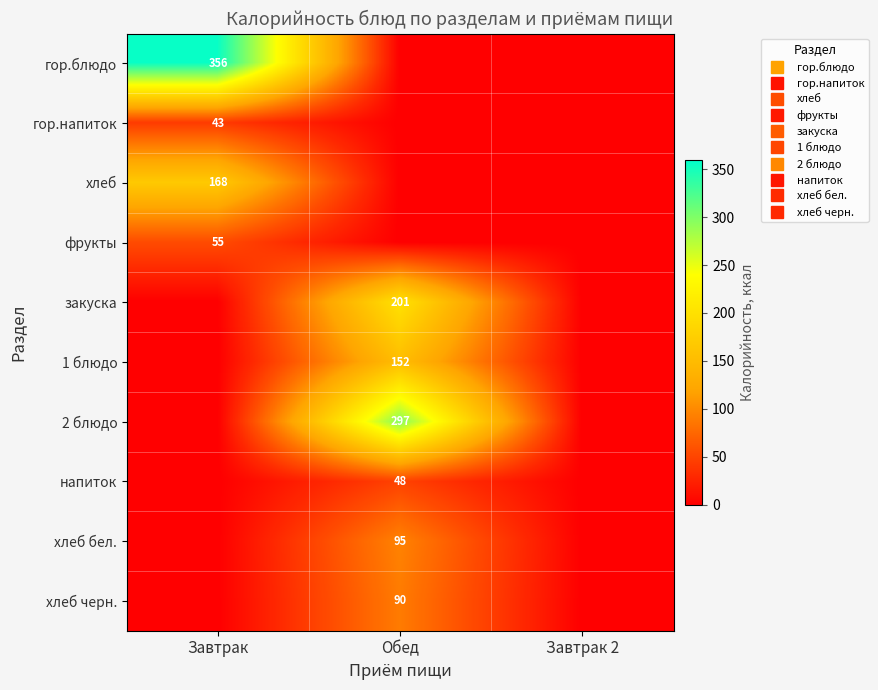

The value of хлеб черн. at Завтрак is 0.0. True or false?

True